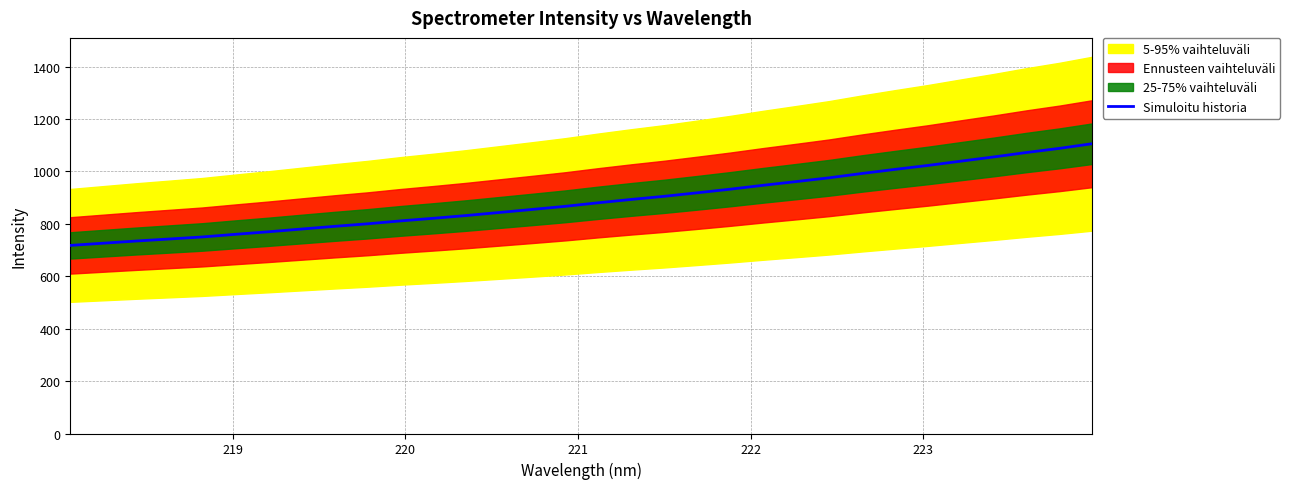

What is the lowest value of the Simuloitu historia series?

717.6